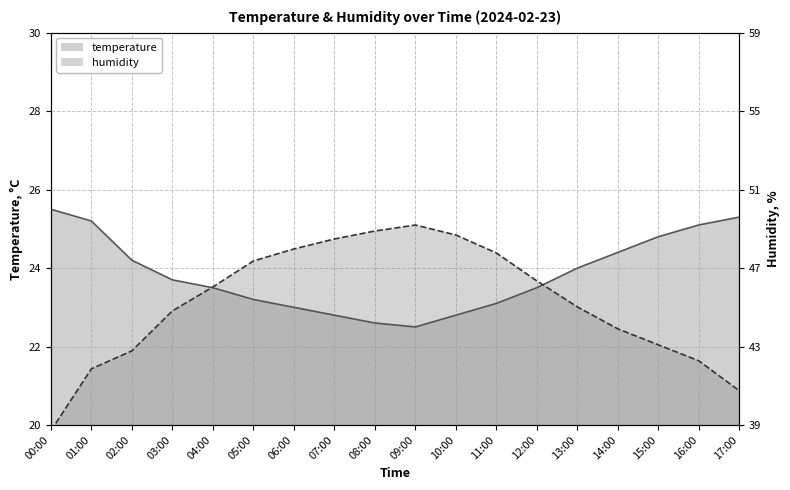

Is it true that temperature equals 8.1 at 08:00?

False